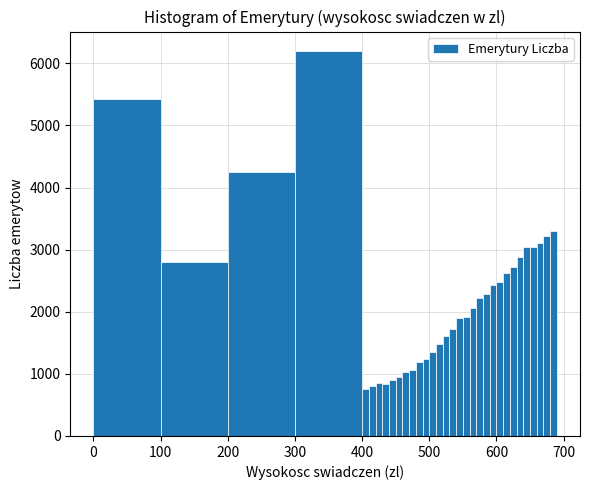

Read against the x-axis, roughly where is the centre of the tallest bar?

350